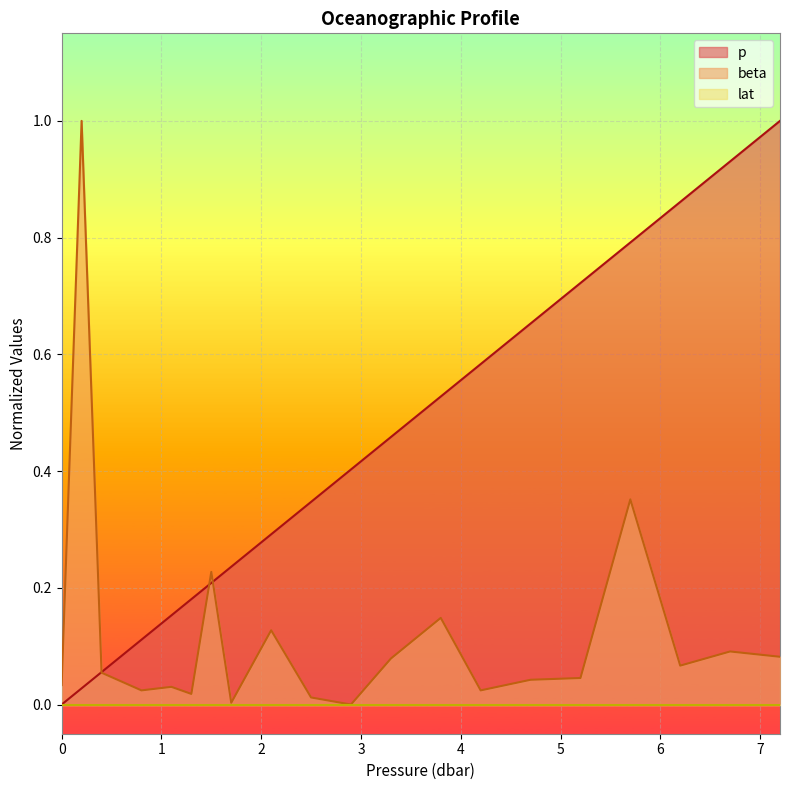

What is the sum of the beta values at 0.4 and 4.2?

0.1